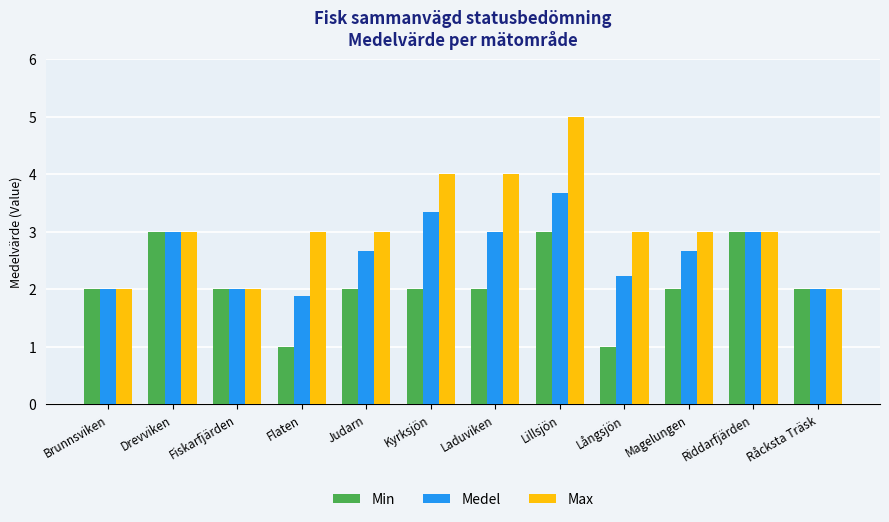

At Laduviken, list the series in order from smallest to largest.

Min, Medel, Max